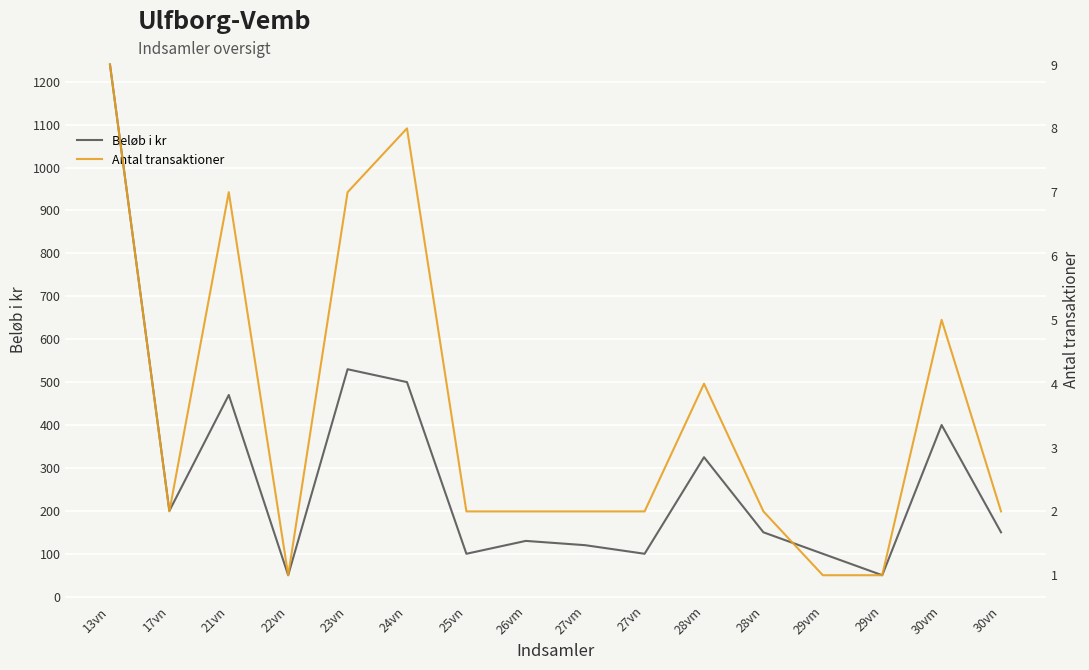

At 26vm, list the series in order from largest to smallest.

Beløb i kr, Antal transaktioner